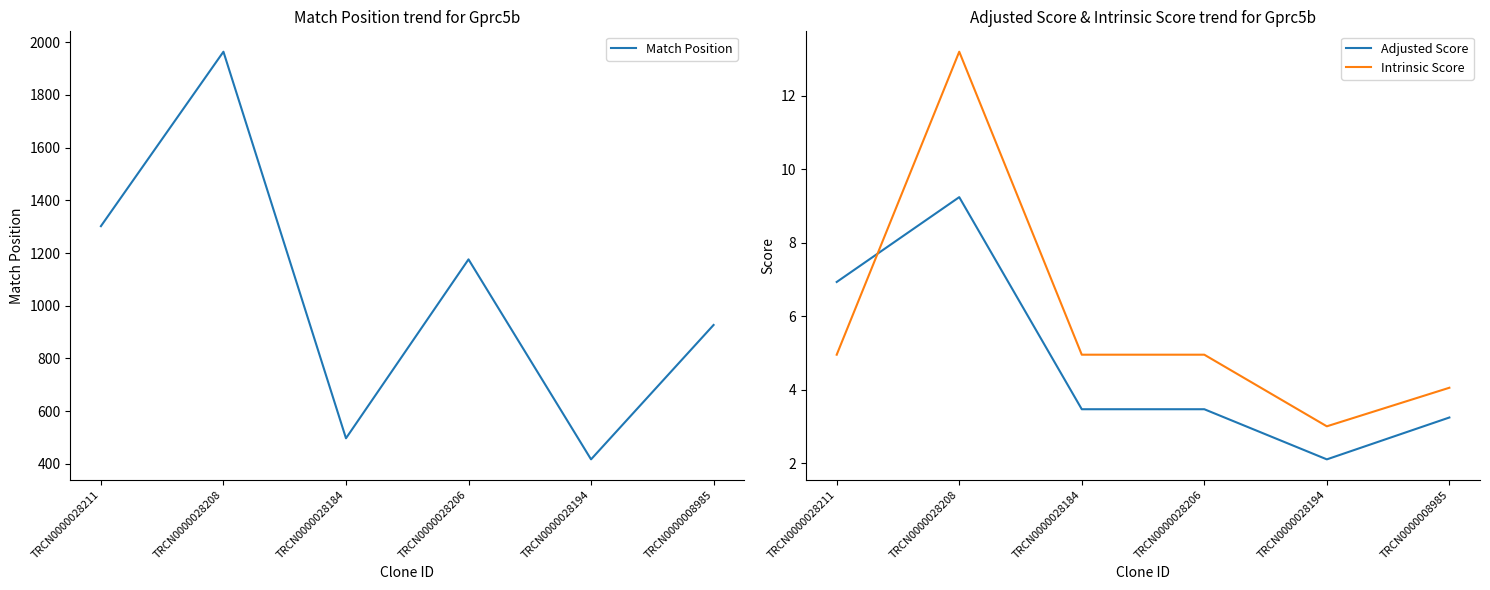

Reading right to left, what are all the values shown in this chart?

Match Position: TRCN0000008985=927.0	TRCN0000028194=417.0	TRCN0000028206=1176.0	TRCN0000028184=497.0	TRCN0000028208=1964.0	TRCN0000028211=1302.0
Adjusted Score: TRCN0000008985=3.2	TRCN0000028194=2.1	TRCN0000028206=3.5	TRCN0000028184=3.5	TRCN0000028208=9.2	TRCN0000028211=6.9
Intrinsic Score: TRCN0000008985=4.0	TRCN0000028194=3.0	TRCN0000028206=5.0	TRCN0000028184=5.0	TRCN0000028208=13.2	TRCN0000028211=5.0